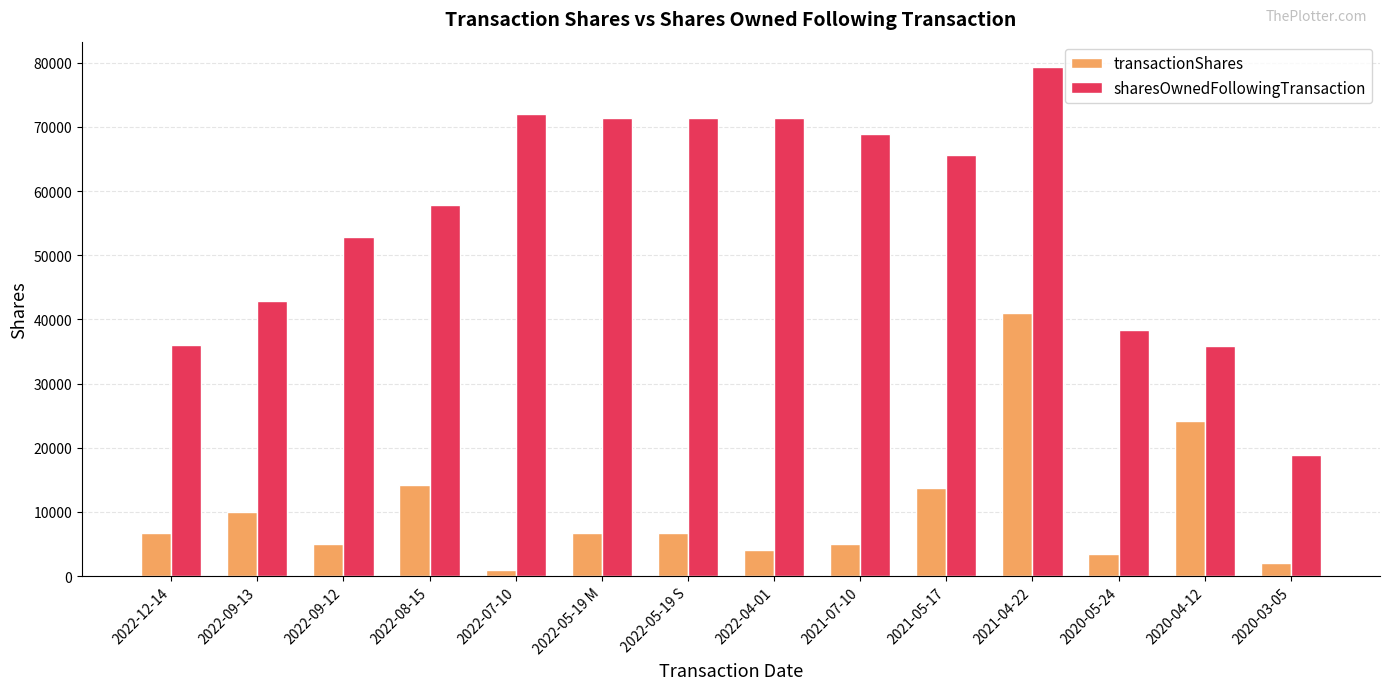

What is the average value of the transactionShares series?

10282